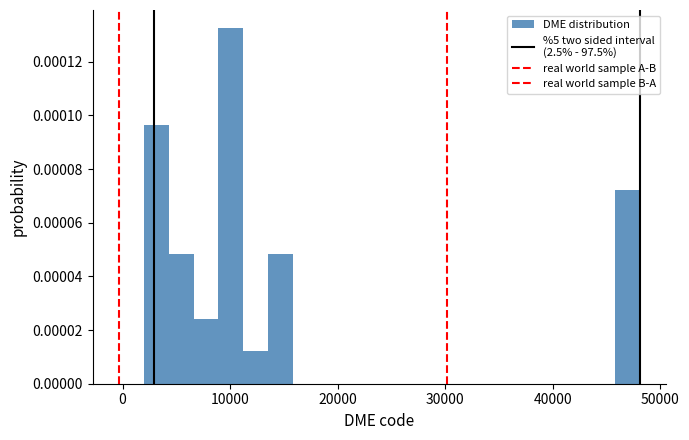

Around what value on the x-axis is the tallest bar? Give the approximate position of its centre, as read against the axis.

10000